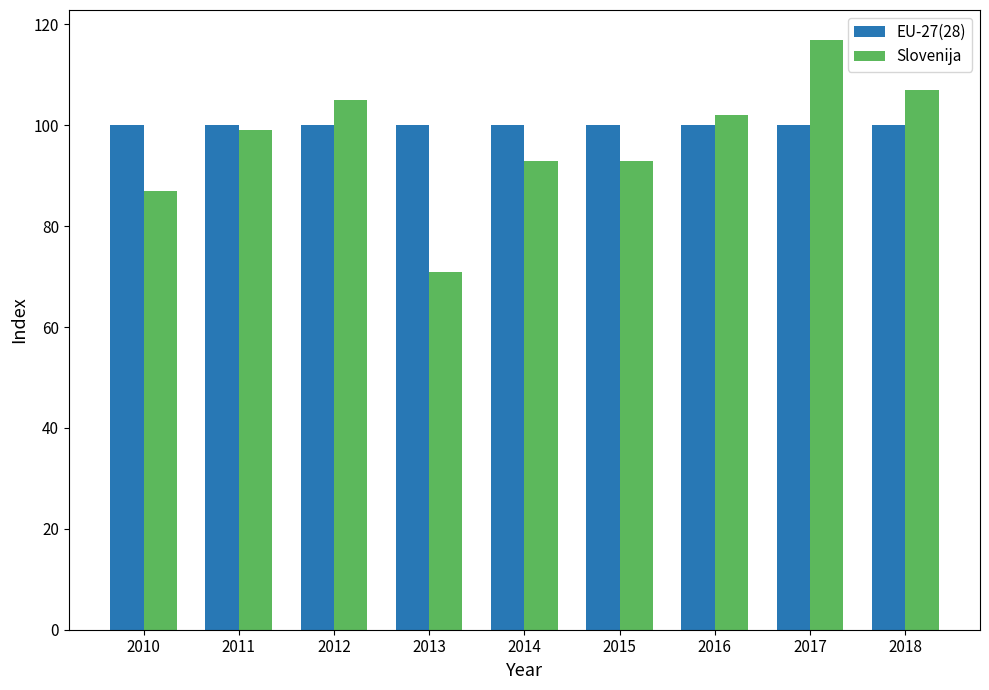

Does the chart contain any negative values?

No